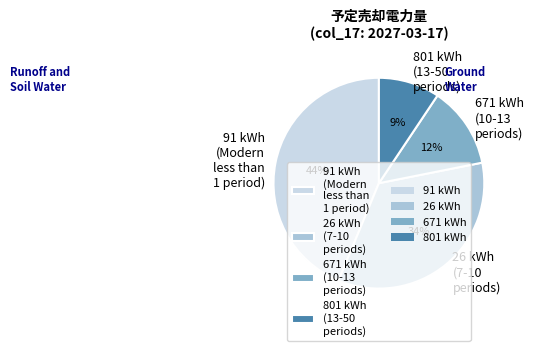

To the nearest percent, what percentage of the pie is 91 kWh (Modern less than 1 period)?

44%